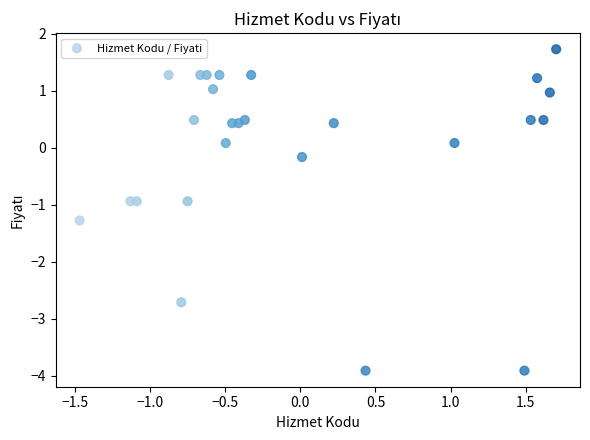

What is the range of X values (max minus min)?

3.2